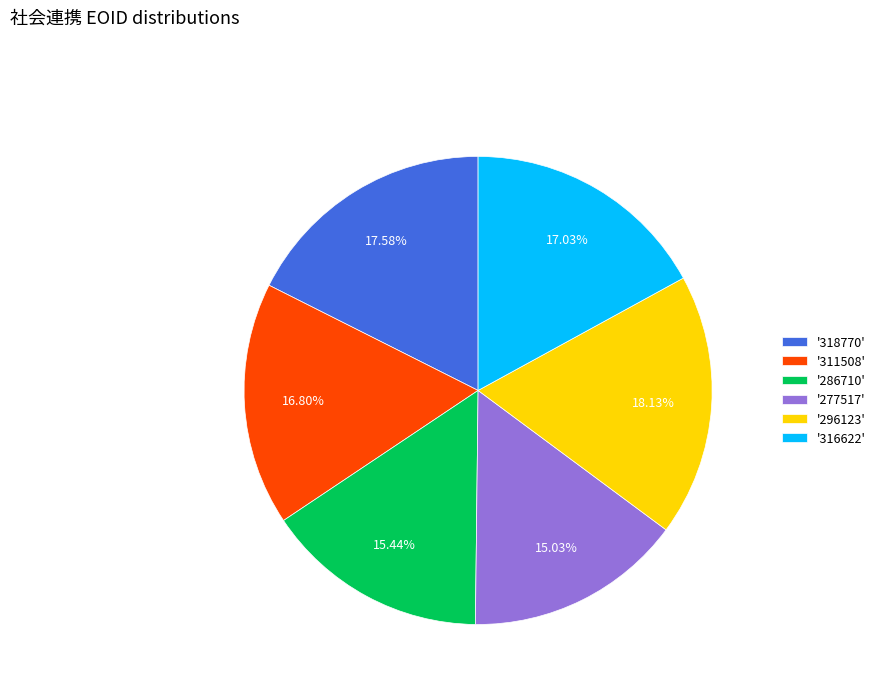

Is the sum of '318770' and '286710' greater than half?

No